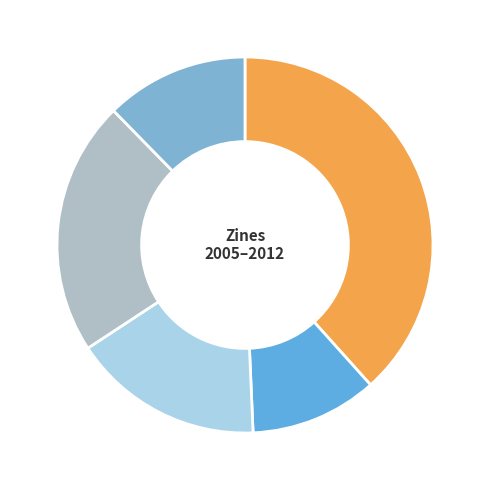

Is there a majority slice in this chart?

No